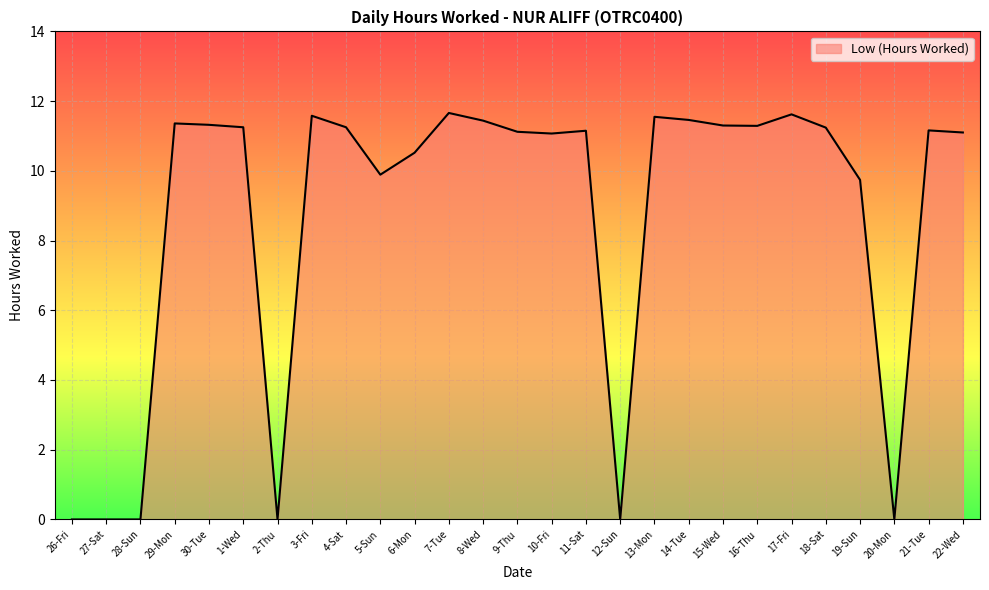

What is the ratio of the value at 8-Wed to the value at 5-Sun?

1.2